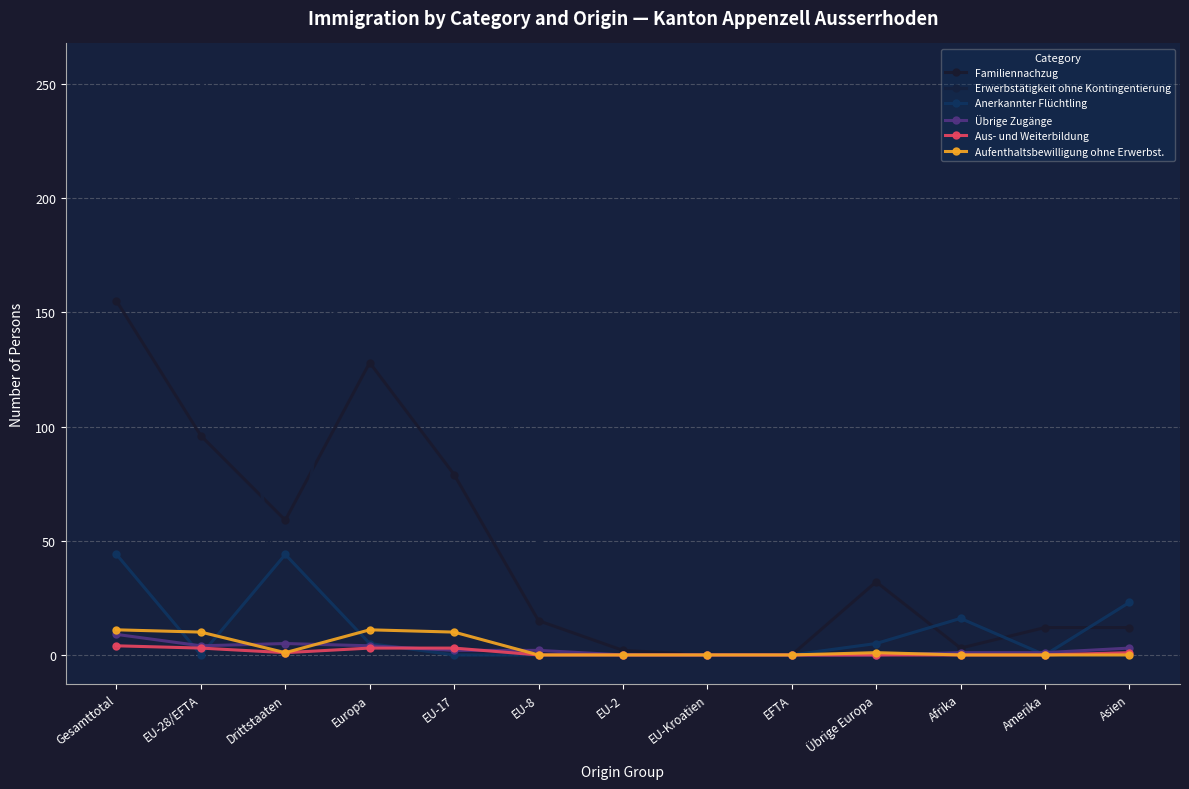

Where is the first local minimum for Erwerbstätigkeit ohne Kontingentierung?

Drittstaaten